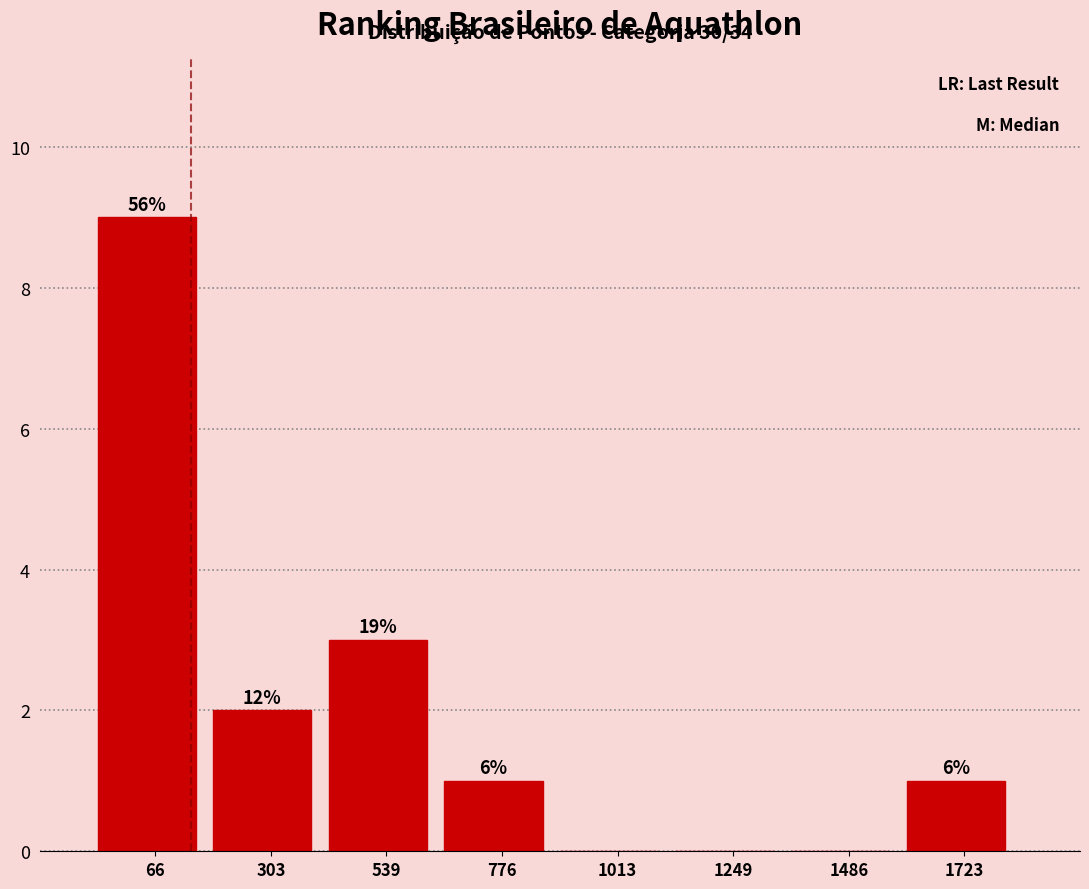

Are the bars horizontal?

No